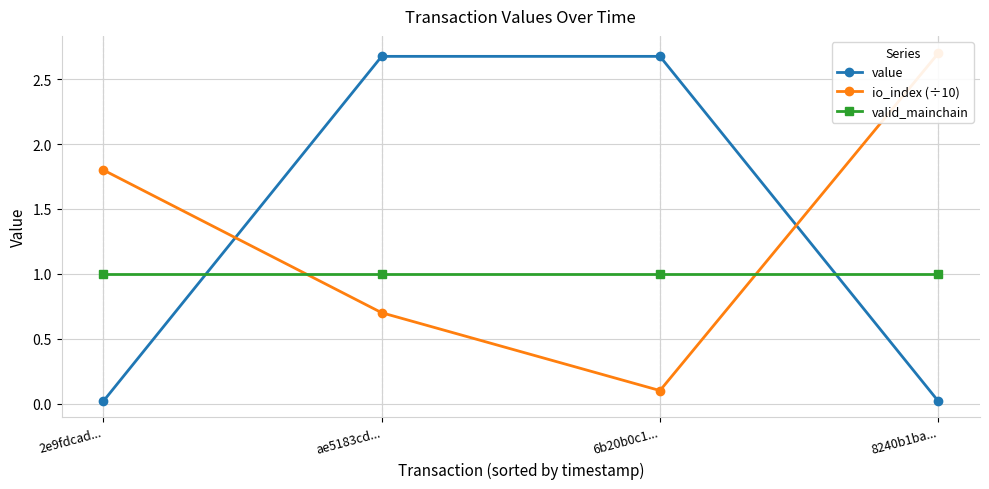

How many lines are shown in the chart?

3